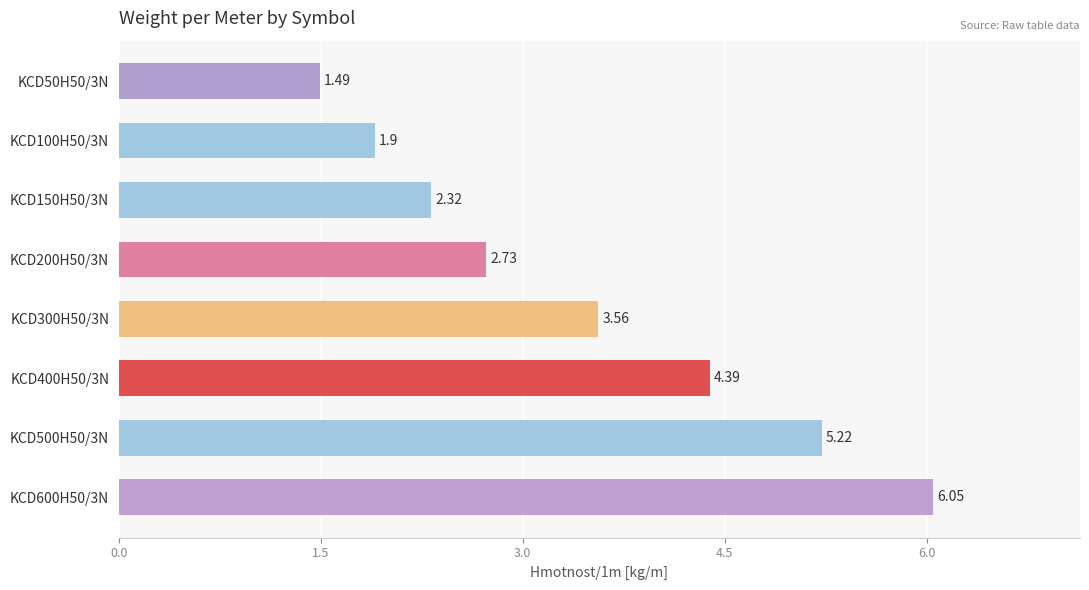

Which label corresponds to the largest value in the chart?

KCD600H50/3N